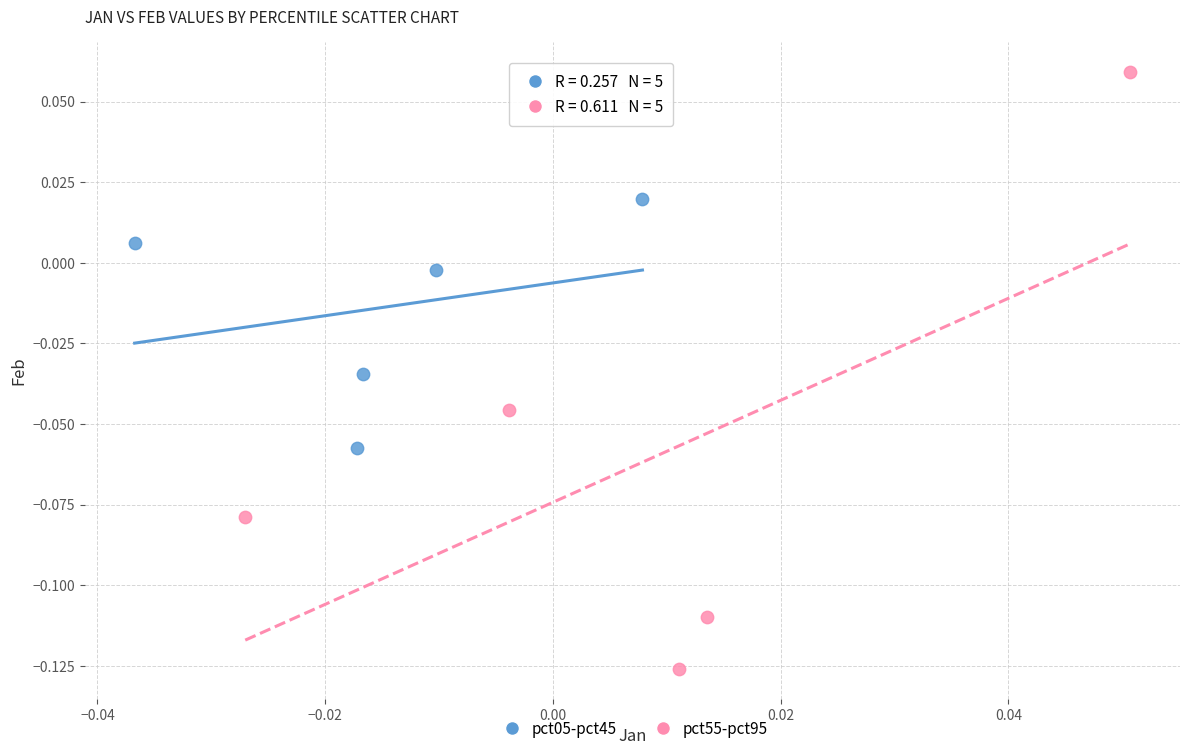

Which series reaches the maximum Y coordinate?

pct55-pct95